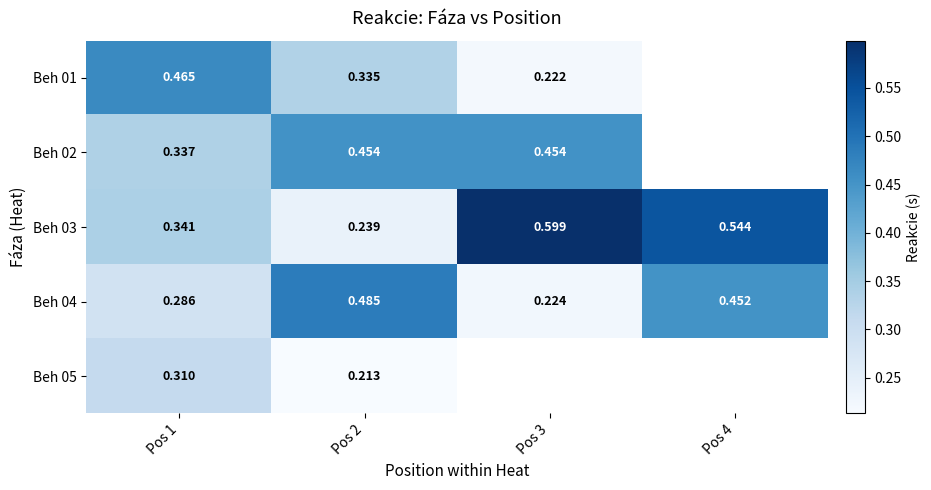

Count the Beh 03 values in the range 0 to 1.

4